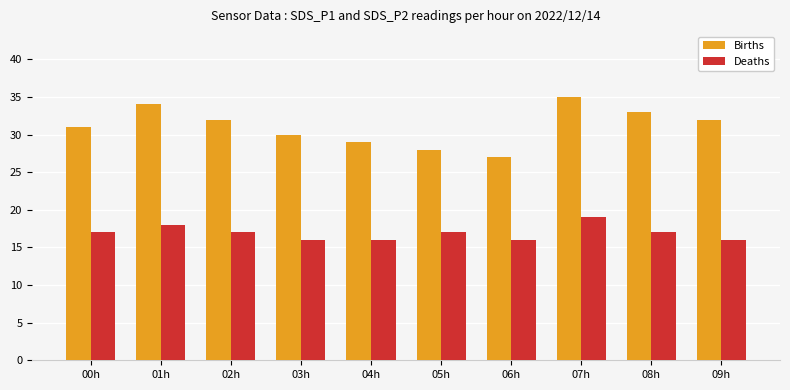

How many series are shown in this chart?

2